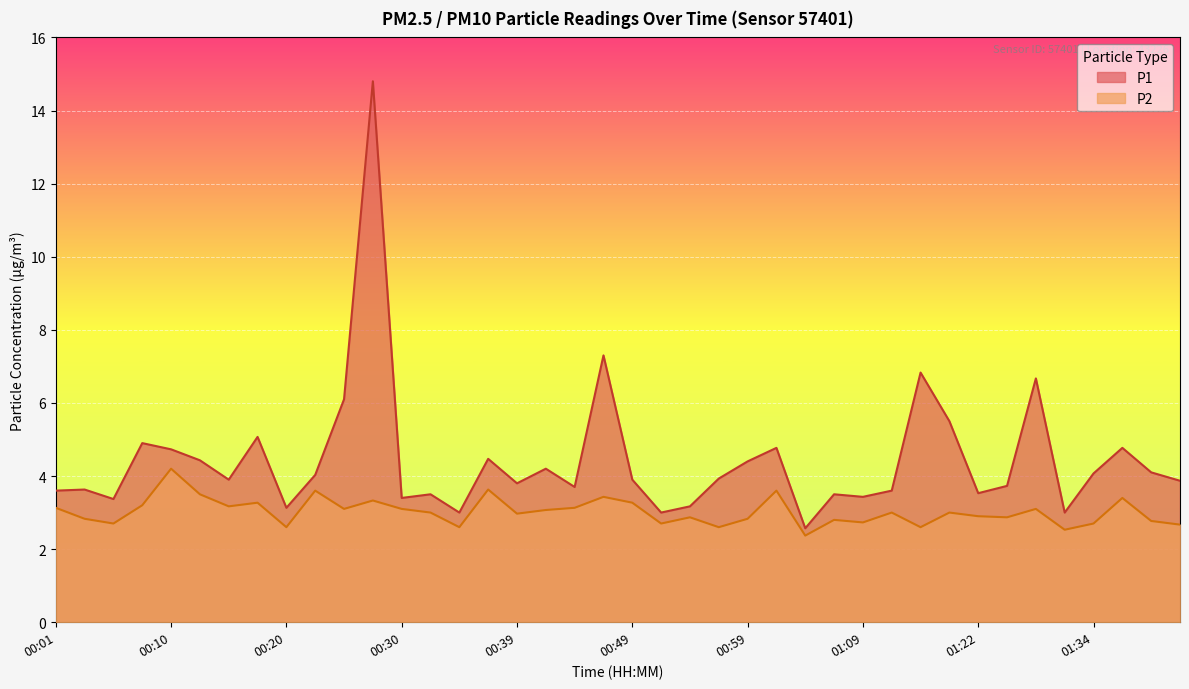

How many interior local peaks does the P1 series have?

13